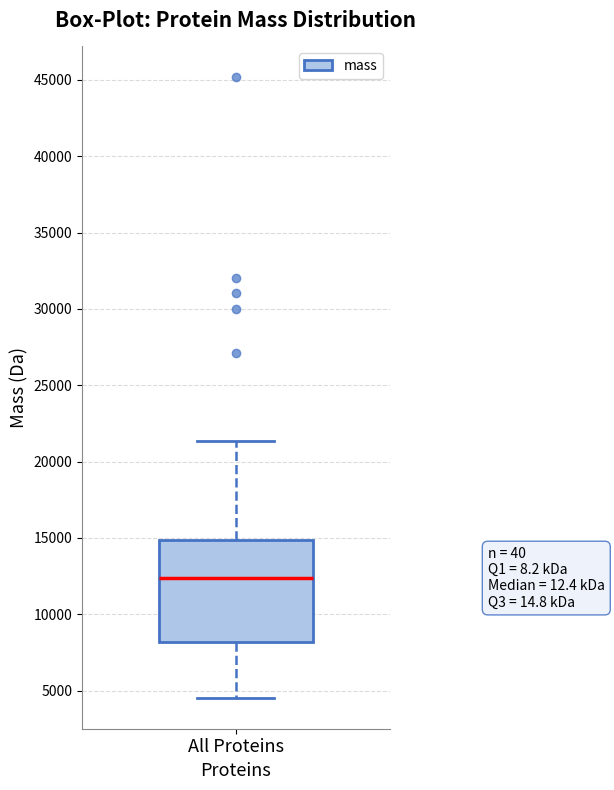

Read this box plot against the y-axis: the position of the median line, the range covered by the box, and the ends of both whiskers. The values are not printed on the chart, so give them approximately, as read against the axis.

median 12500, box 8000 to 15000, whiskers 4500 to 21500